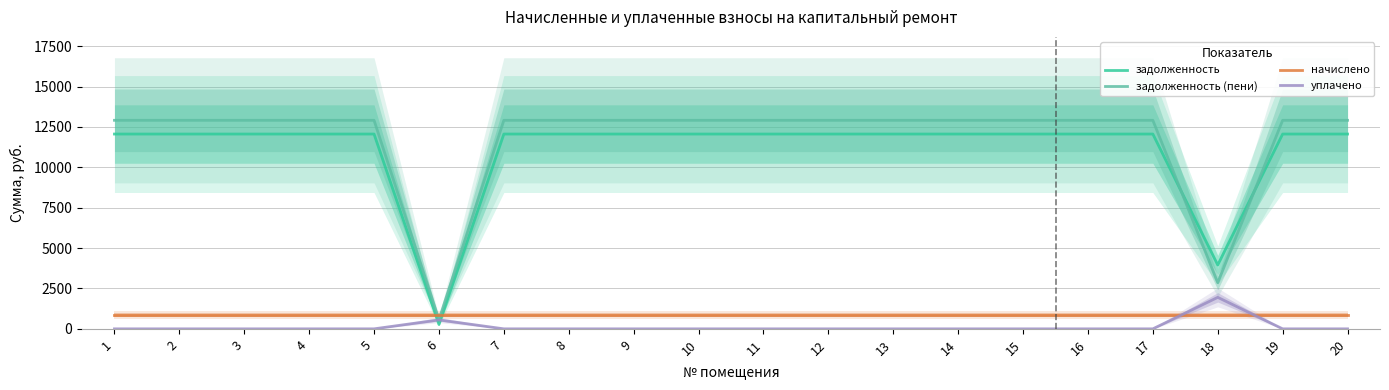

The уплачено series shows 0.0 at 14. True or false?

True